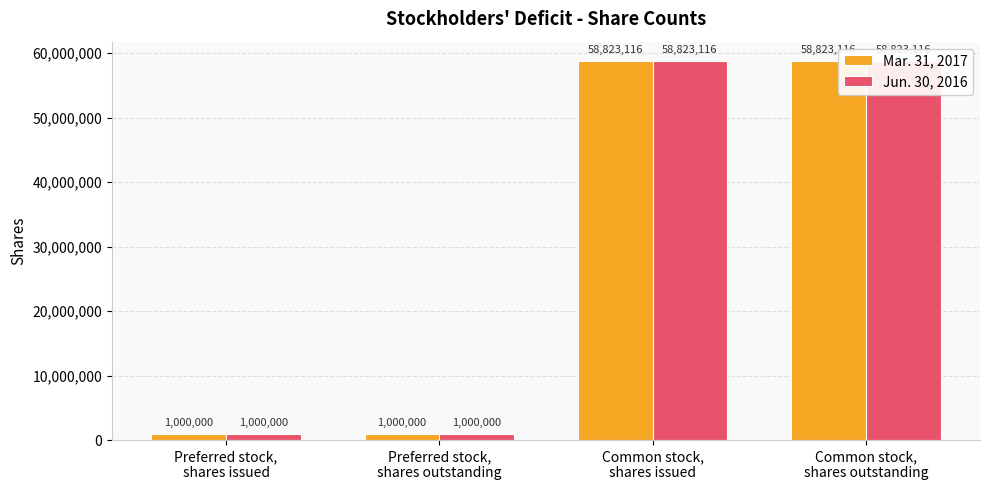

Which label corresponds to the smallest value in the chart?

Preferred stock,
shares issued